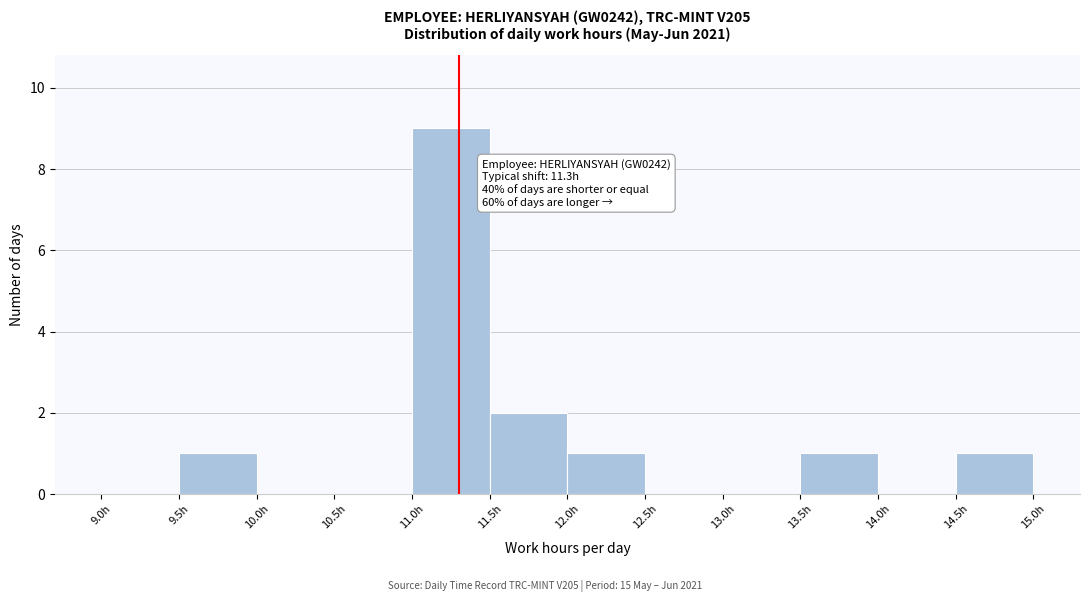

Over which range of the x-axis is the bar tallest?

11.0 to 11.5